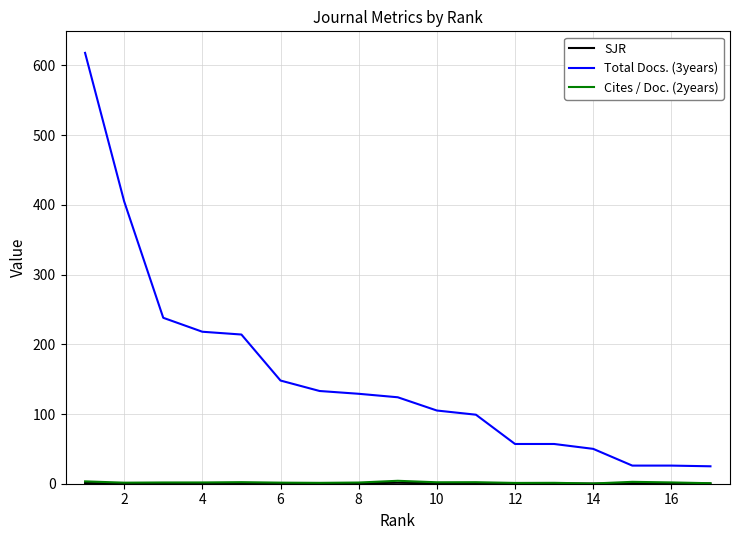

What is the maximum value shown in the chart?

618.0